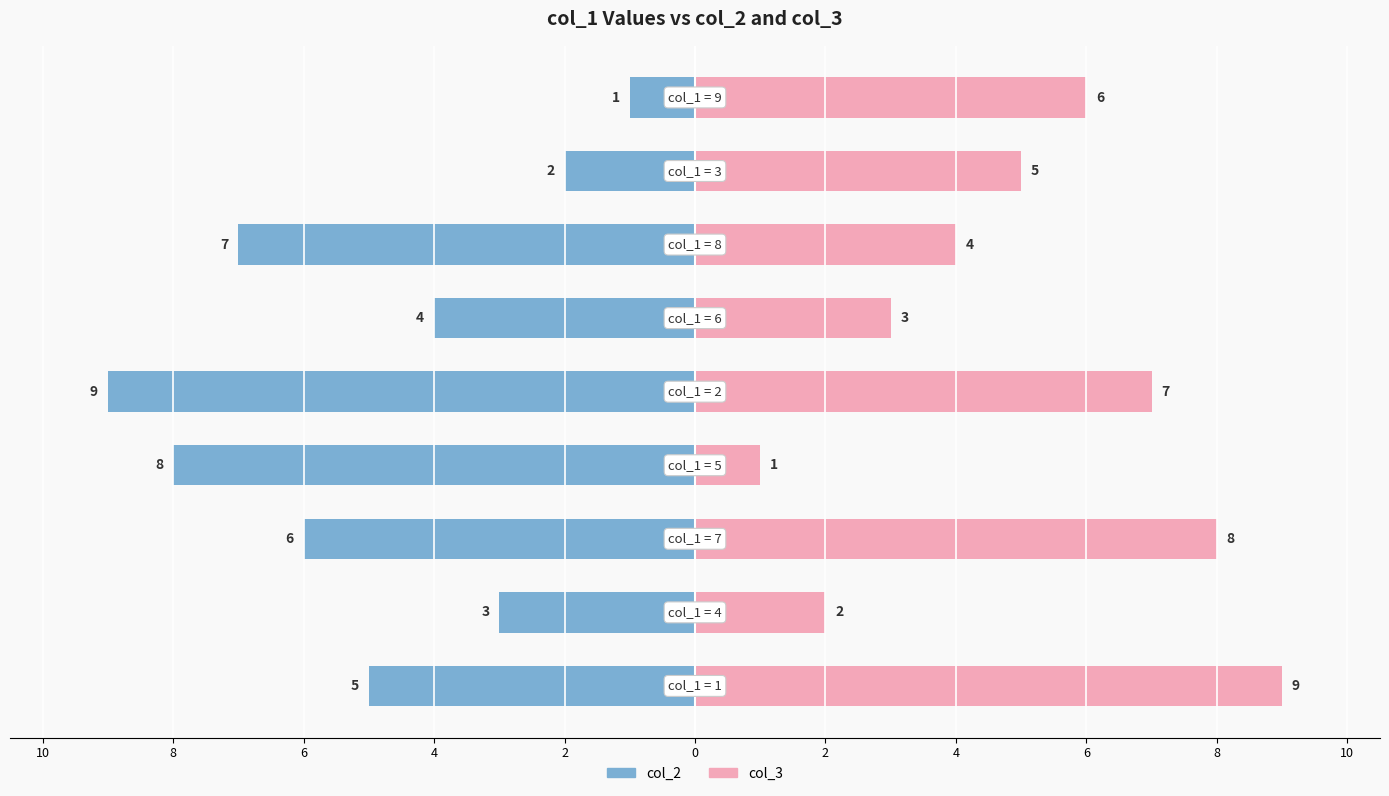

Which series has the largest total across all categories?

col_3